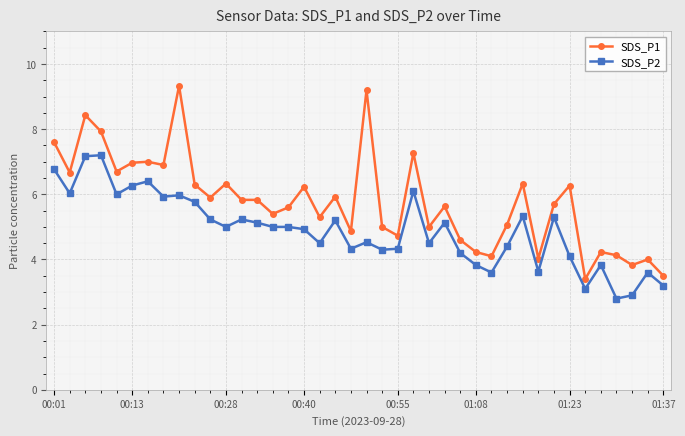

How many distinct data groups are displayed?

2